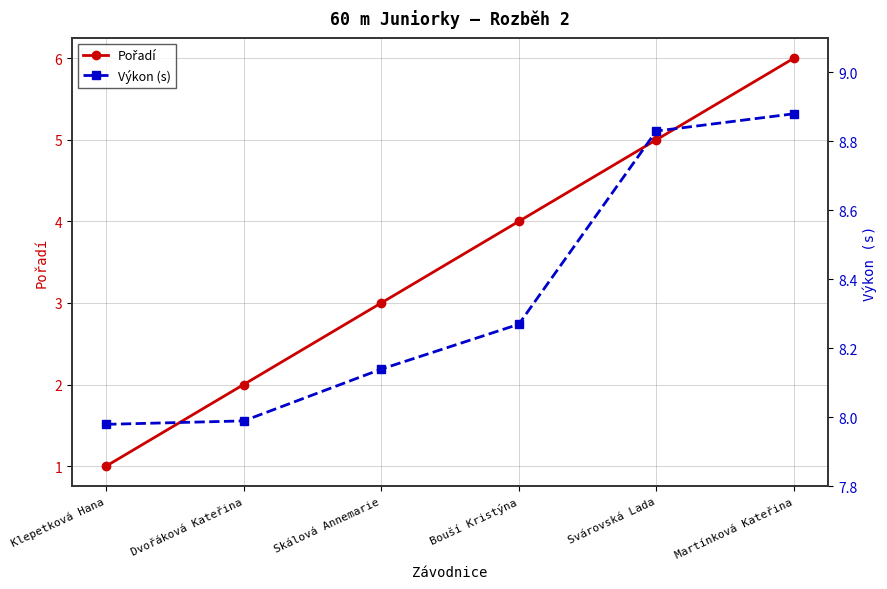

List the series in order of their overall mean, highest first.

Výkon (s), Pořadí